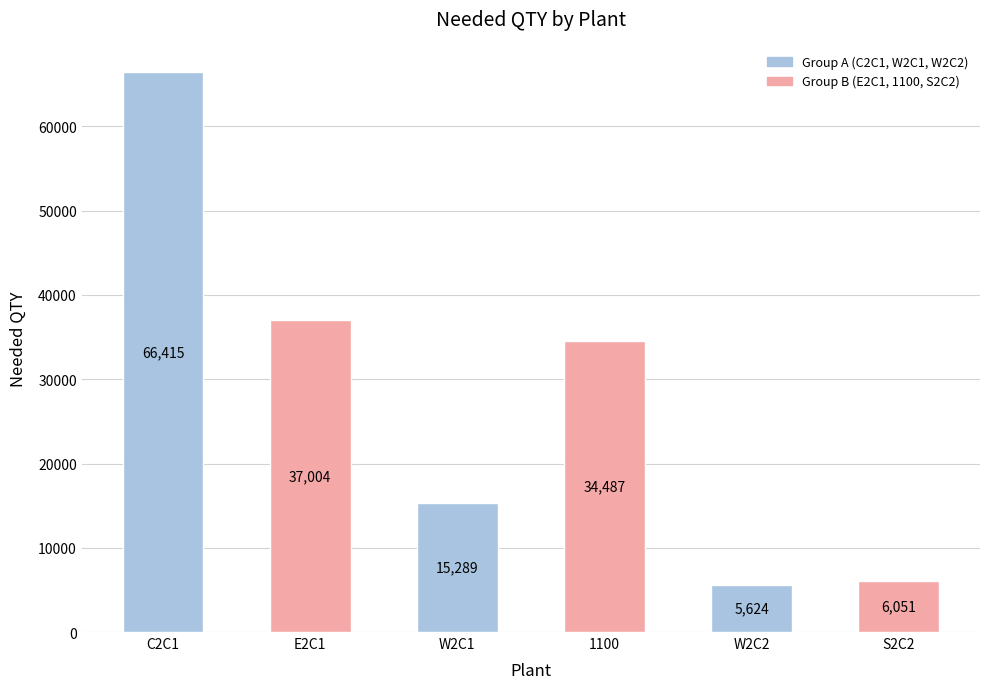

What is the ratio of the value at C2C1 to the value at W2C1?

4.3